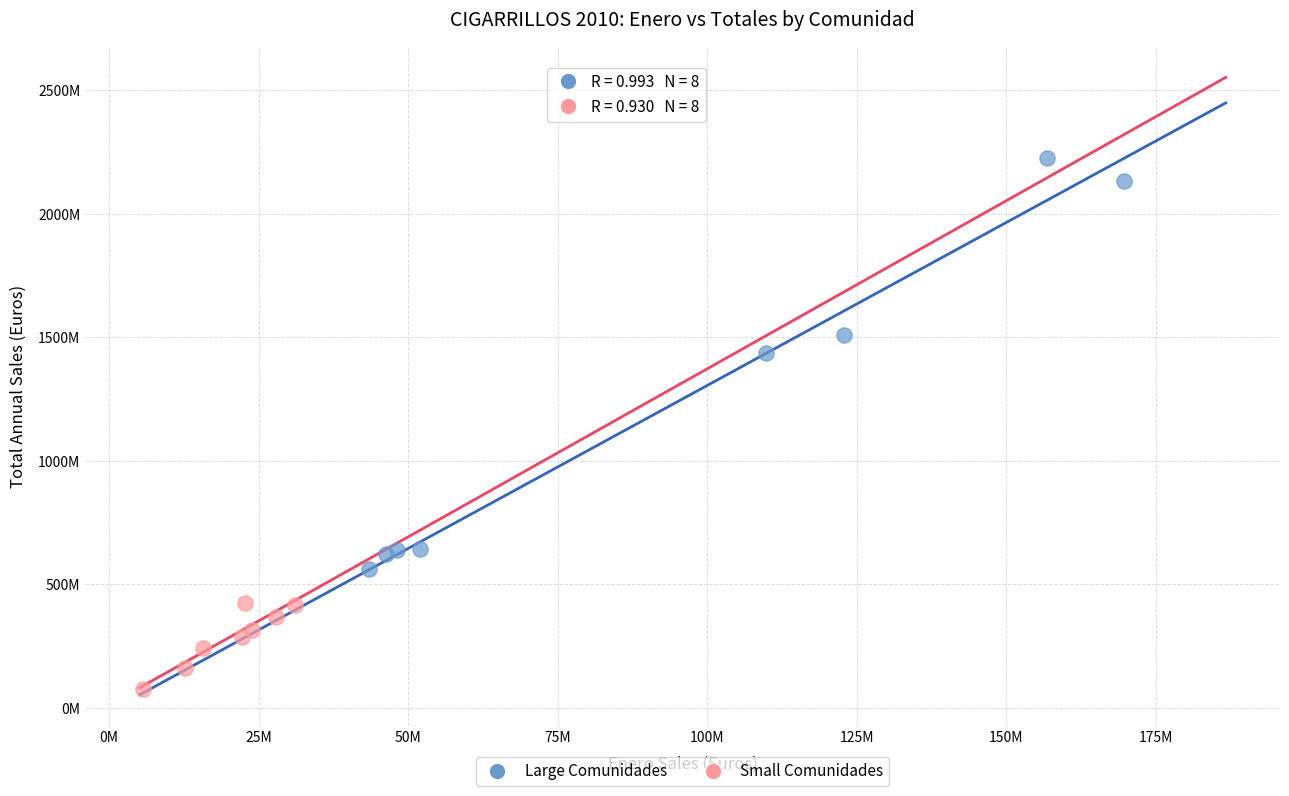

What are all the series names shown in the legend?

Large Comunidades, Small Comunidades